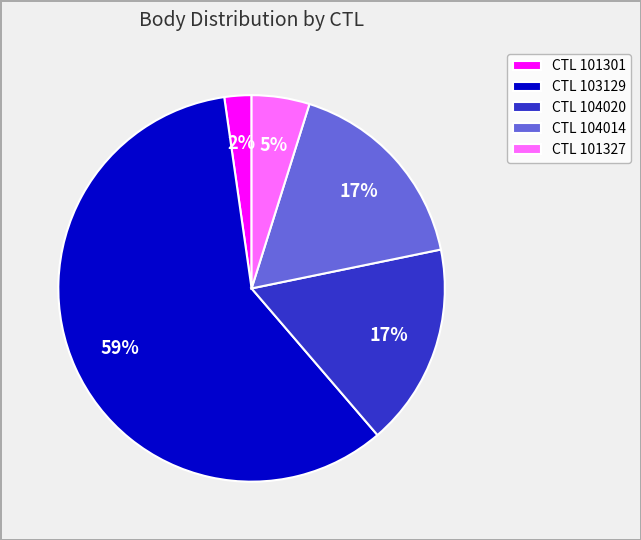

Does any single category account for the majority?

Yes